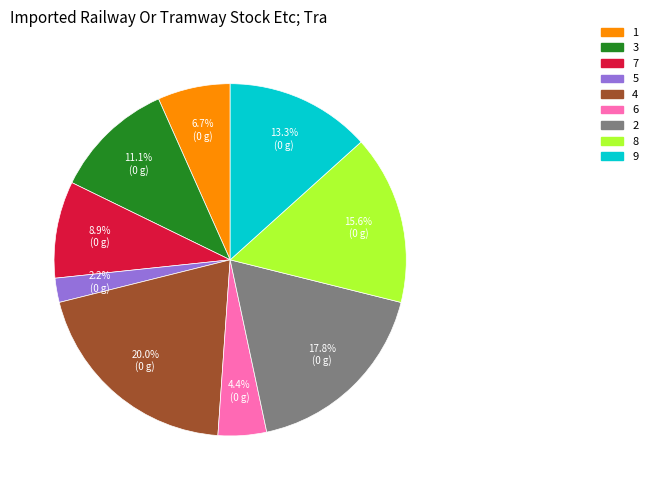

Rank the categories by value from lowest to highest.

5, 6, 1, 7, 3, 9, 8, 2, 4